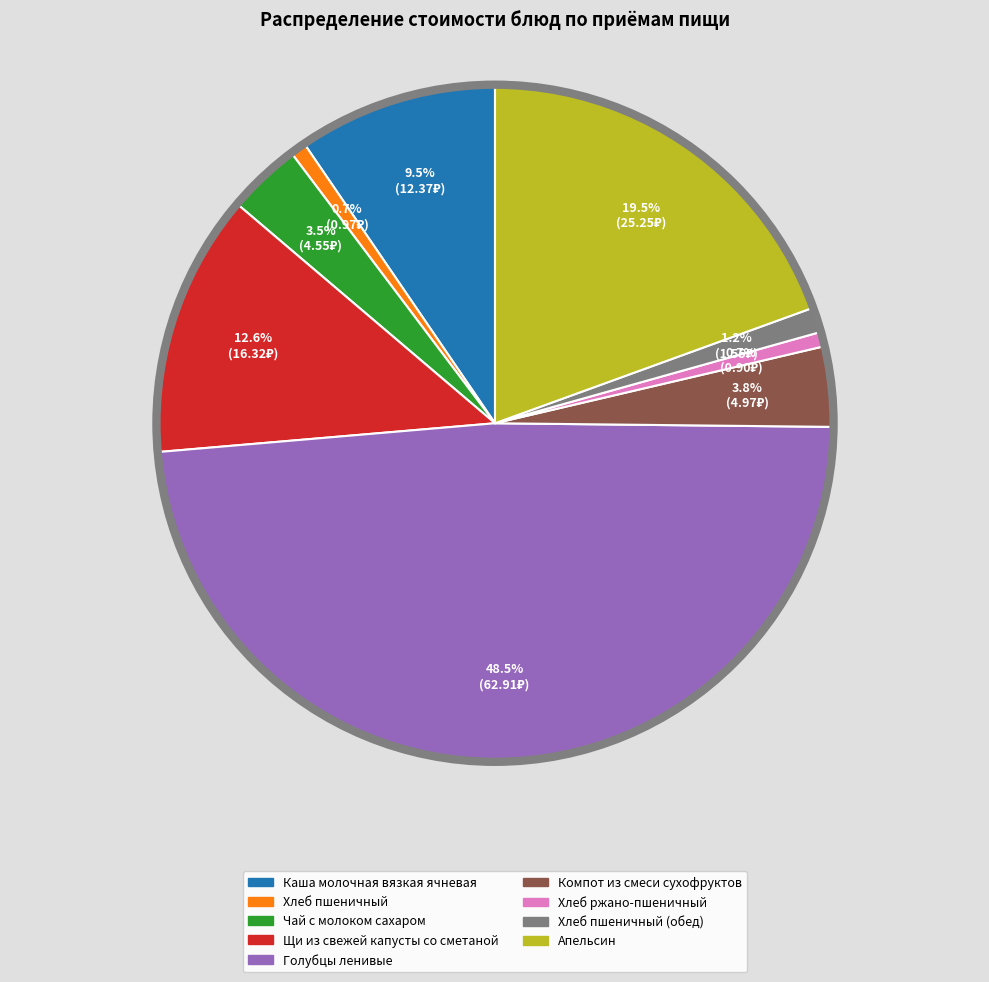

Does any single category account for the majority?

No